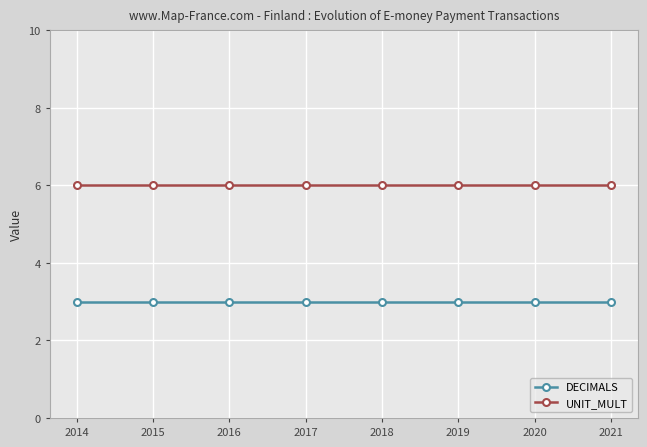

The value of DECIMALS at 2016 is 3. True or false?

True